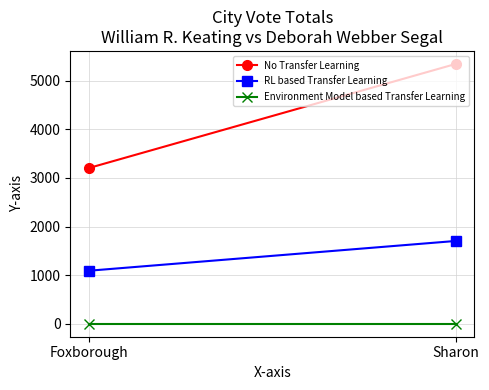

List the series in order of their peak value, lowest first.

Environment Model based Transfer Learning, RL based Transfer Learning, No Transfer Learning